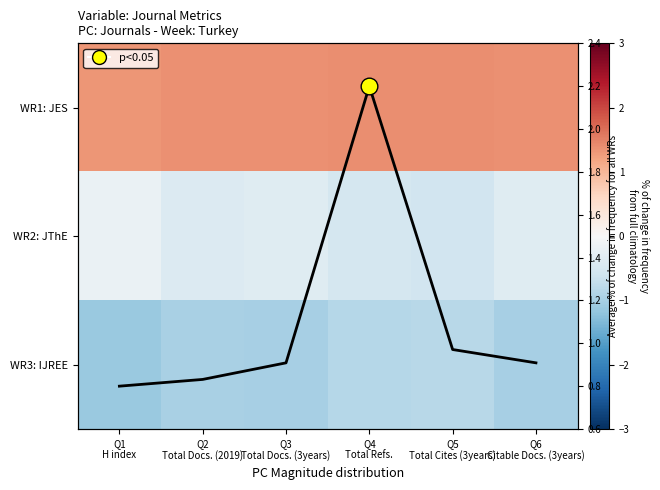

Is it true that avg equals 1.3 at Q5
Total Cites (3years)?

False